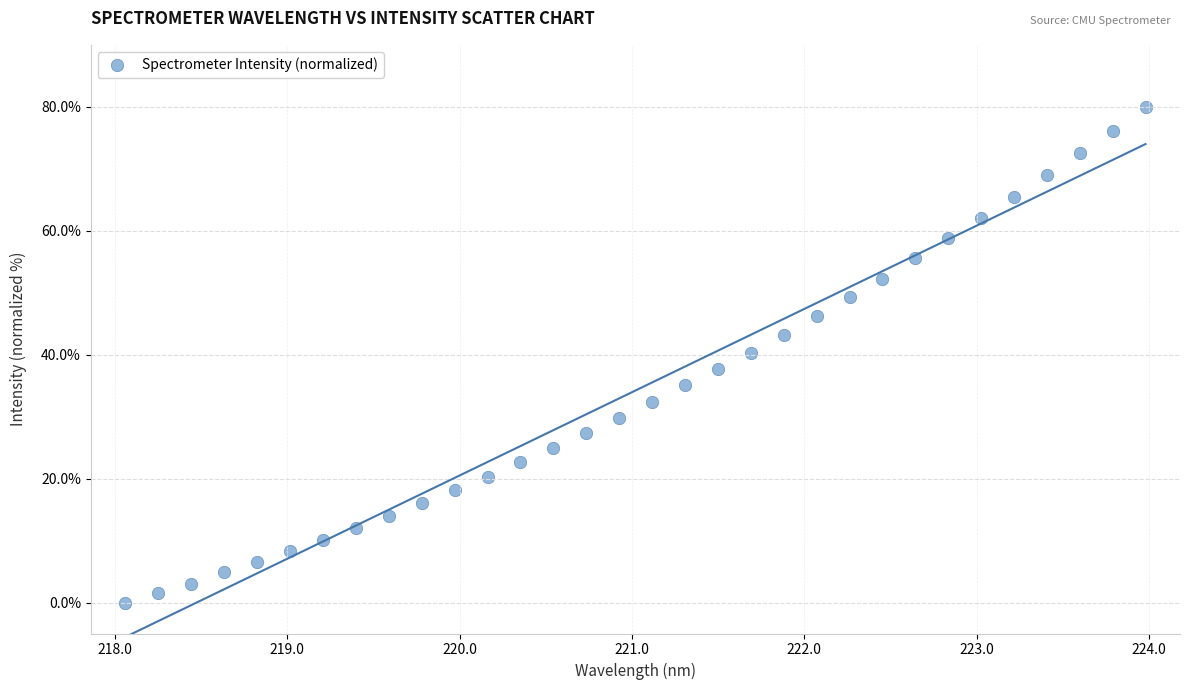

What is the range of Y values (max minus min)?

80.0